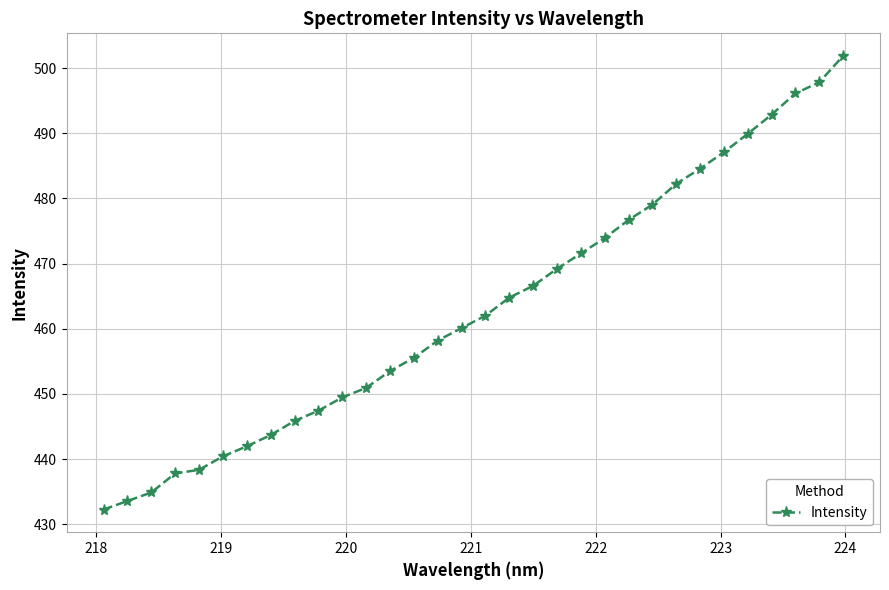

What is the sum of all values?

14820.0